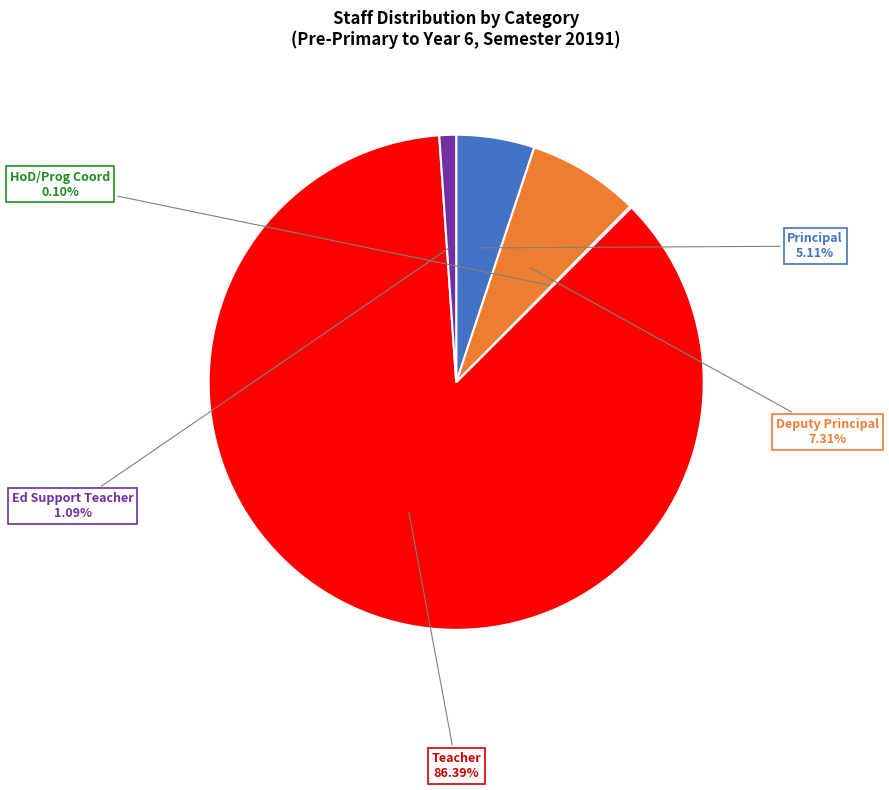

Between Ed Support Teacher and Deputy Principal, which is larger?

Deputy Principal